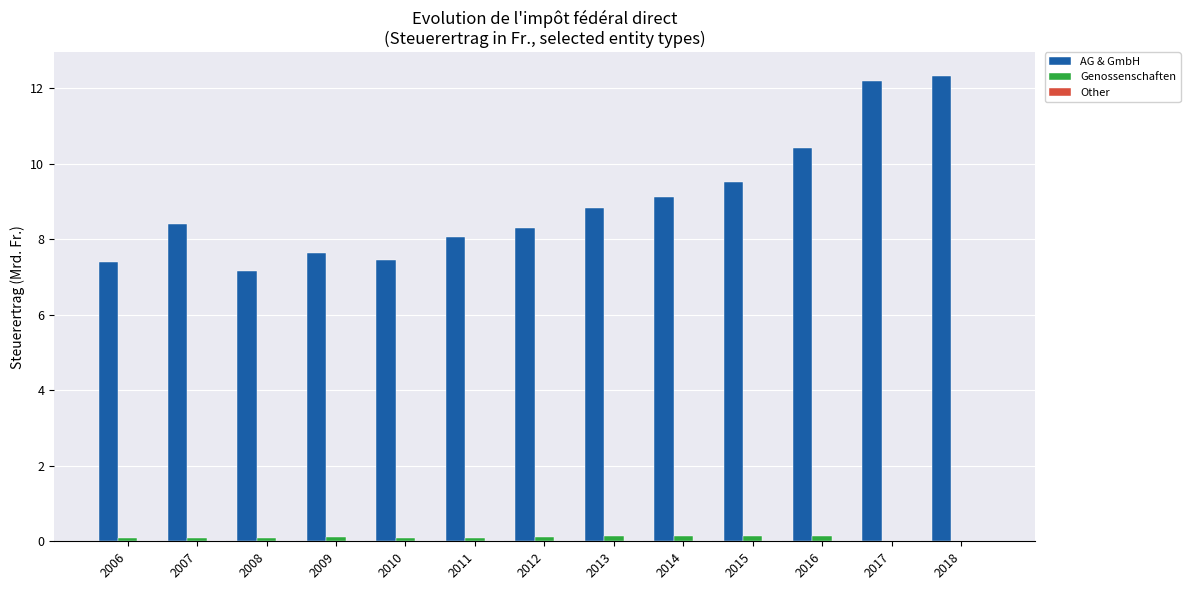

Which series has the largest total across all categories?

AG & GmbH